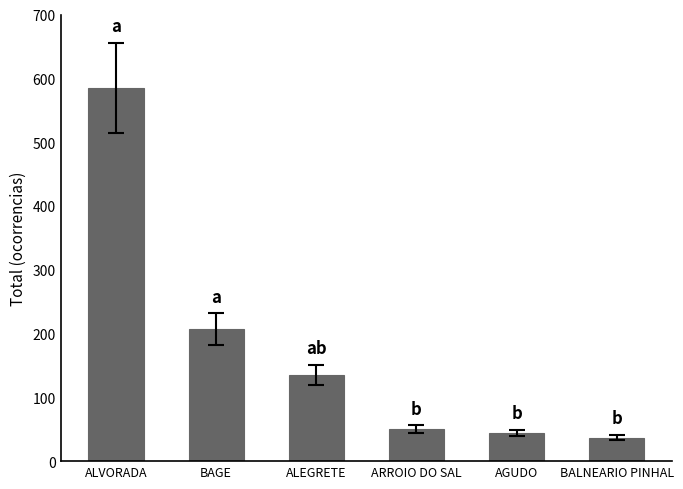

What position from the right is AGUDO?

2